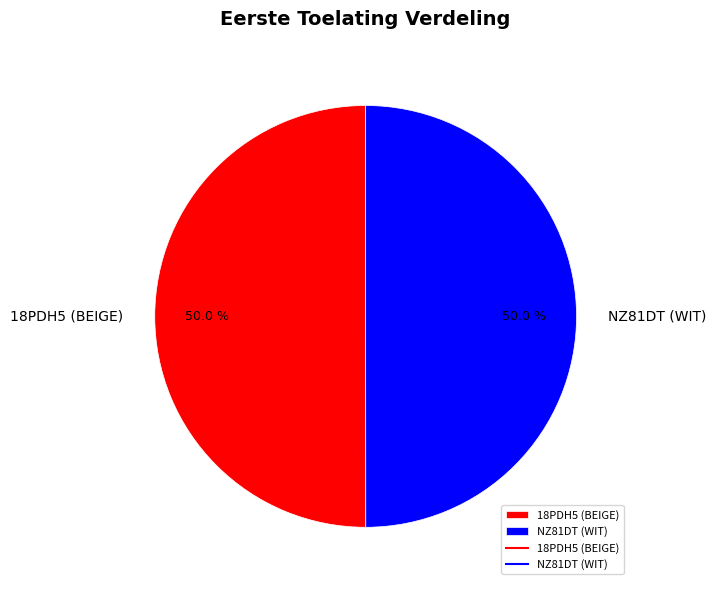

To the nearest percent, what is the average slice percentage?

50%